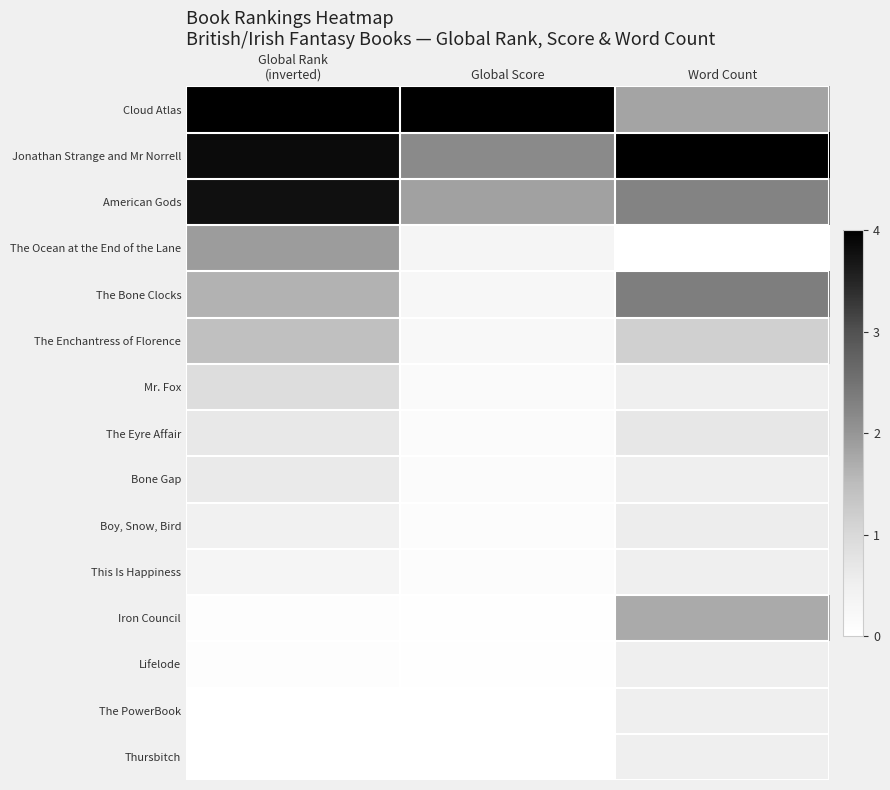

Which series has the widest spread of values?

Cloud Atlas